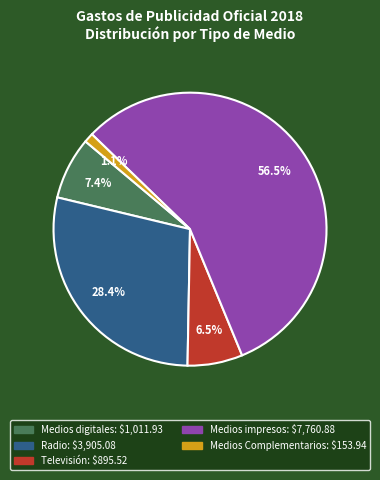

How many segments does this pie chart have?

5